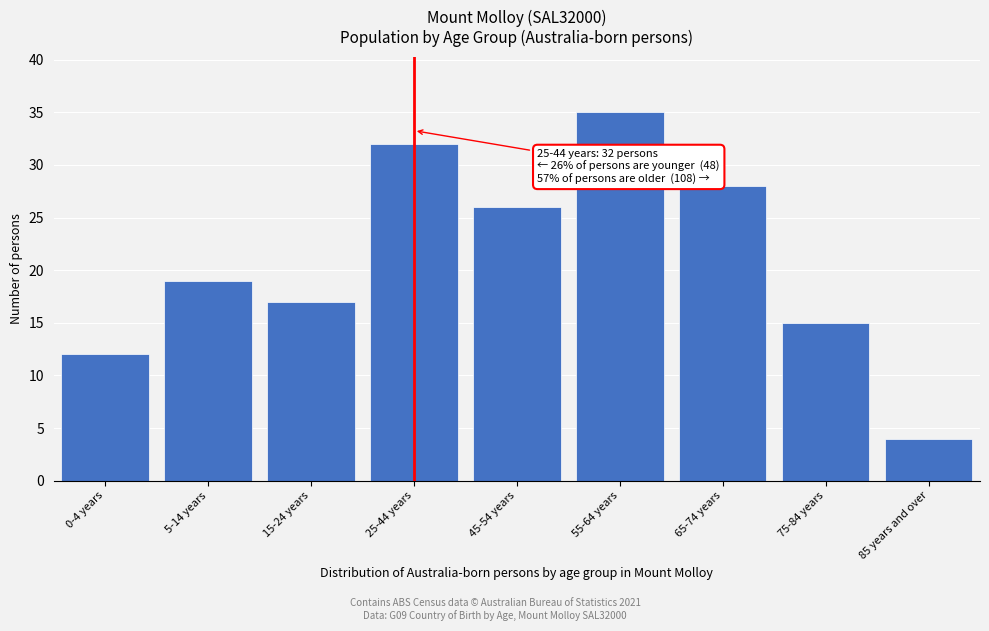

Reading right to left, extract all data points from this chart.

85 years and over=4	75-84 years=15	65-74 years=28	55-64 years=35	45-54 years=26	25-44 years=32	15-24 years=17	5-14 years=19	0-4 years=12